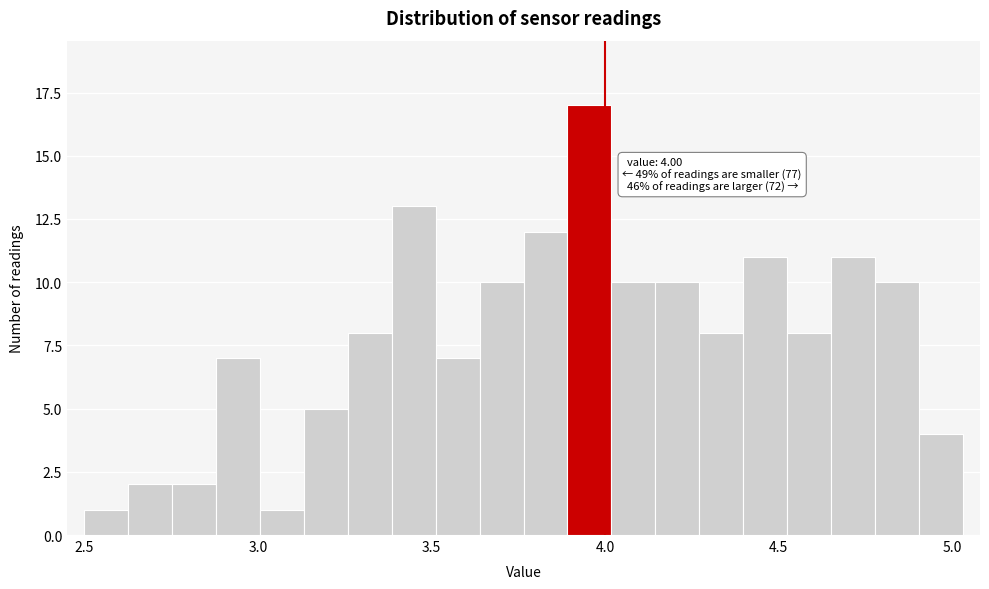

Read against the x-axis, roughly where is the centre of the tallest bar?

3.95